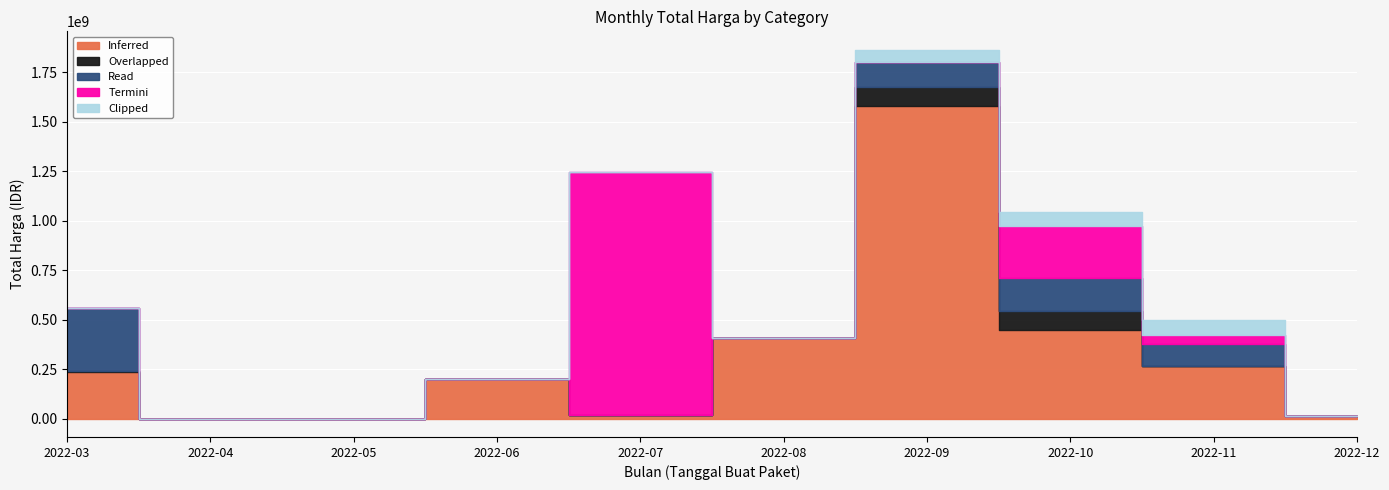

How many categories are shown in the chart?

10